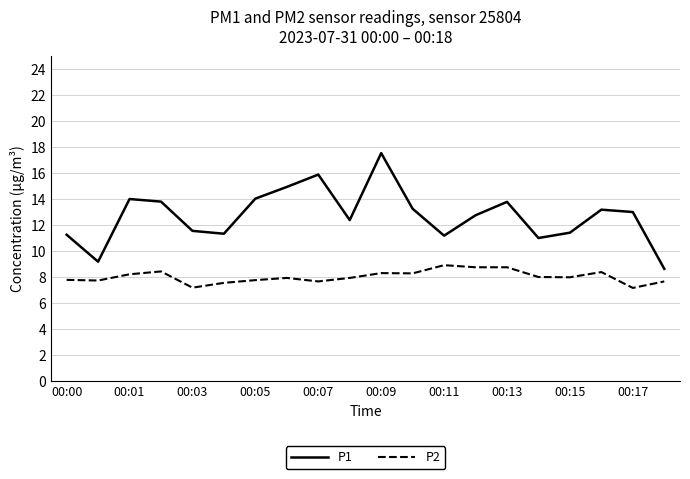

List the series in order of their peak value, highest first.

P1, P2